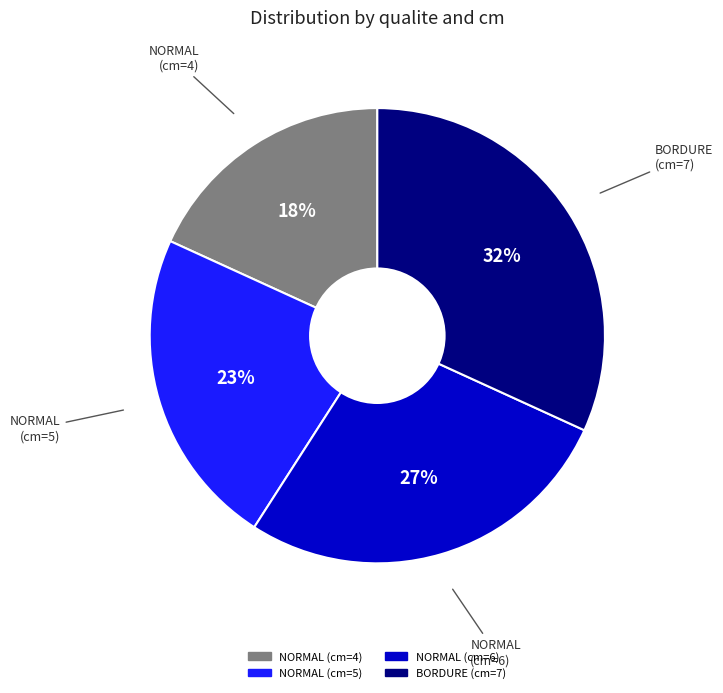

To the nearest percent, what portion does NORMAL (cm=6) represent?

27%